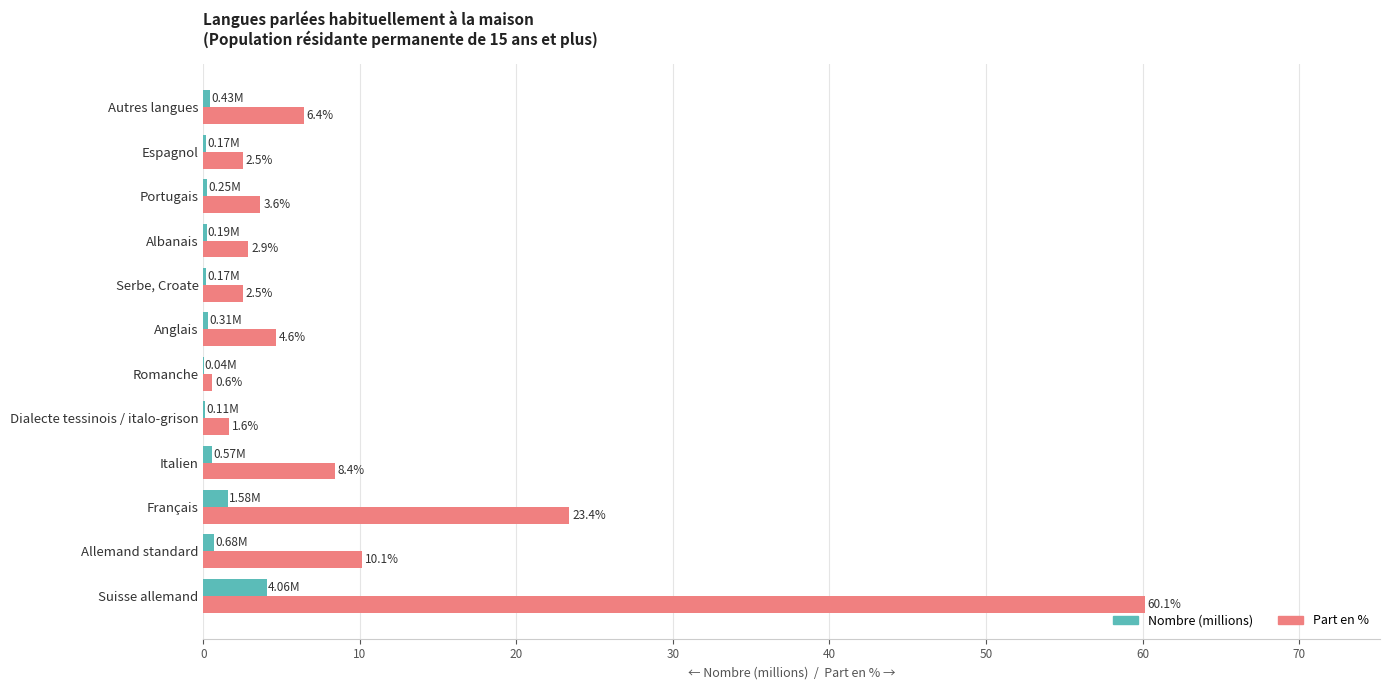

Is the value of Nombre (millions) at Allemand standard greater than the value of Part en % at Dialecte tessinois / italo-grison?

No